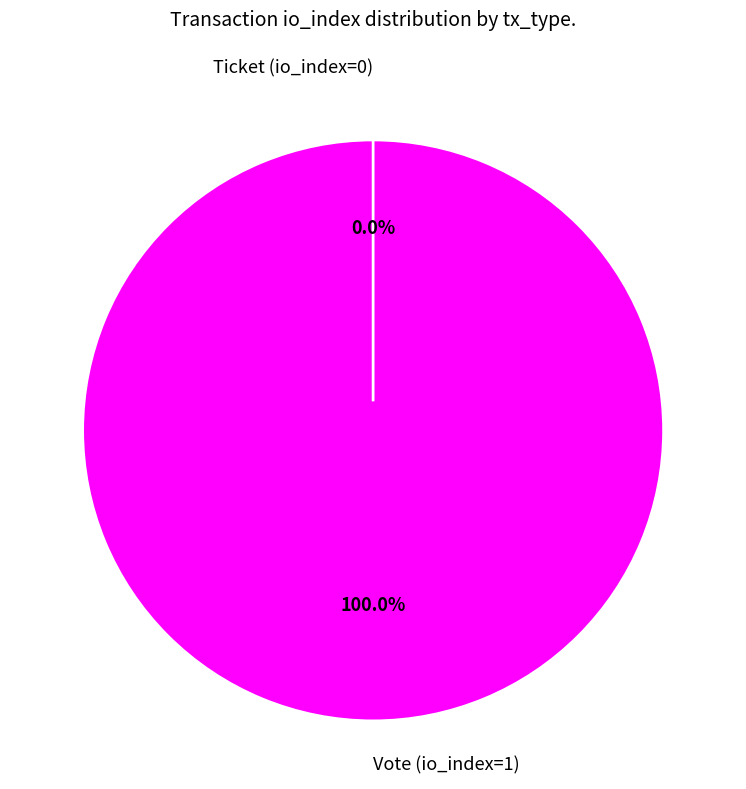

To the nearest percent, what is the difference between the largest and smallest slice percentages?

100%